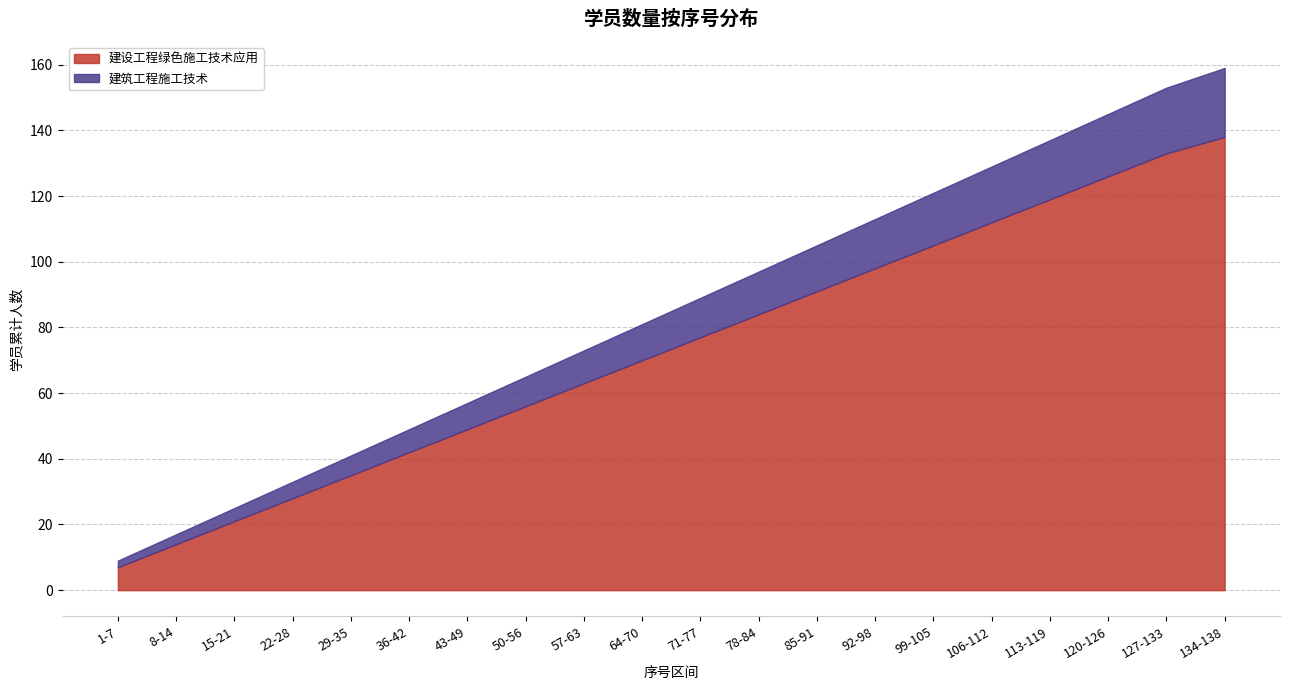

Which series has the widest spread of values?

建设工程绿色施工技术应用